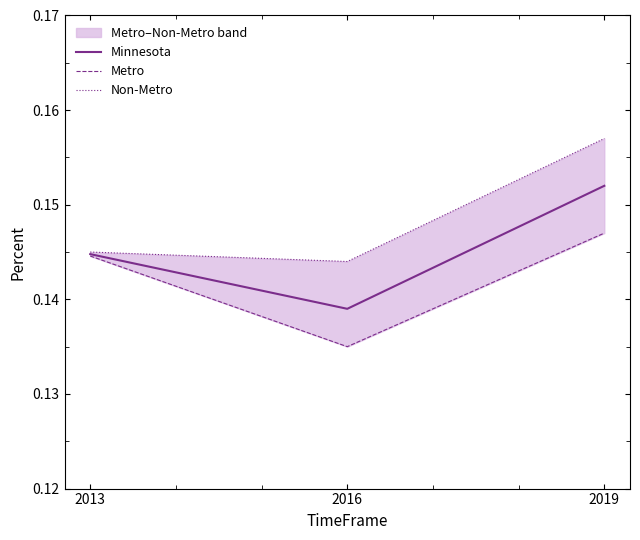

At which label is Non-Metro closest to 0?

2016